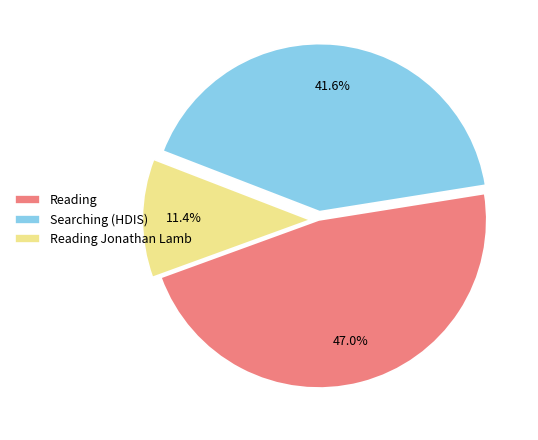

What is the smallest slice in the pie chart?

Reading Jonathan Lamb